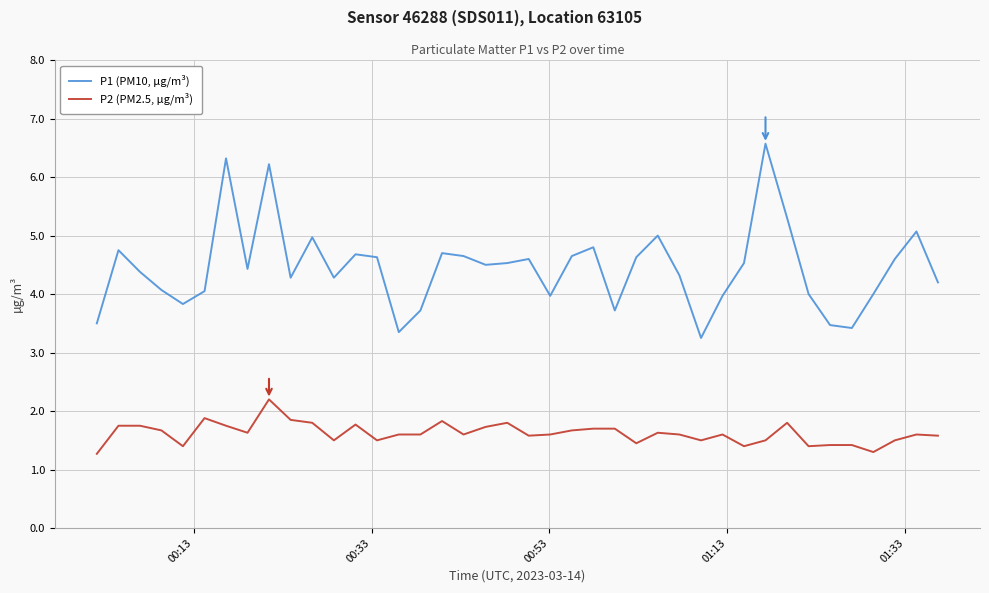

What is the sum of all P1 (PM10, µg/m³) values?

177.9